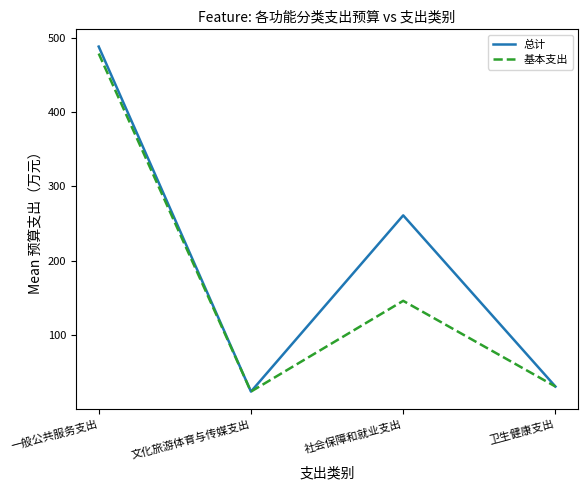

How many lines are shown in the chart?

2